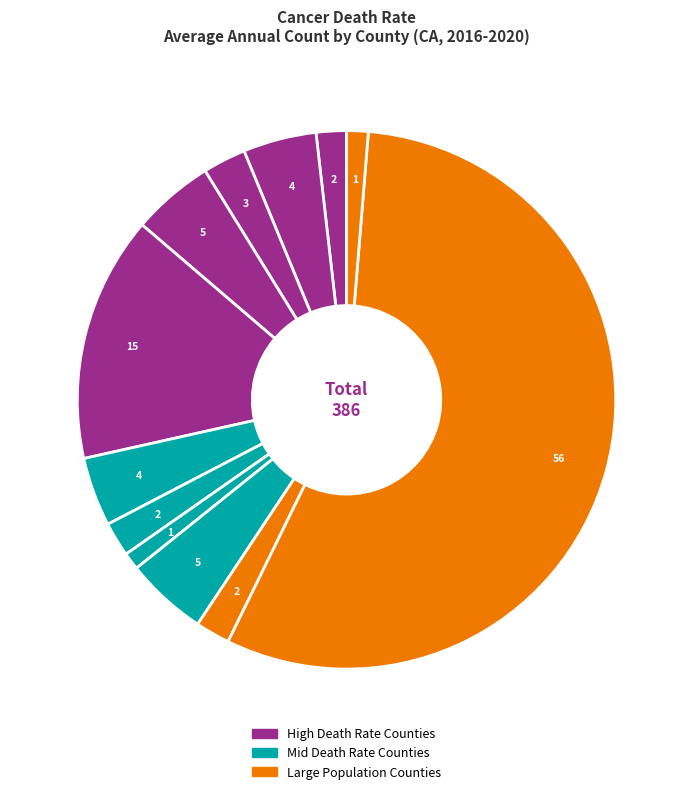

How many segments does this pie chart have?

12